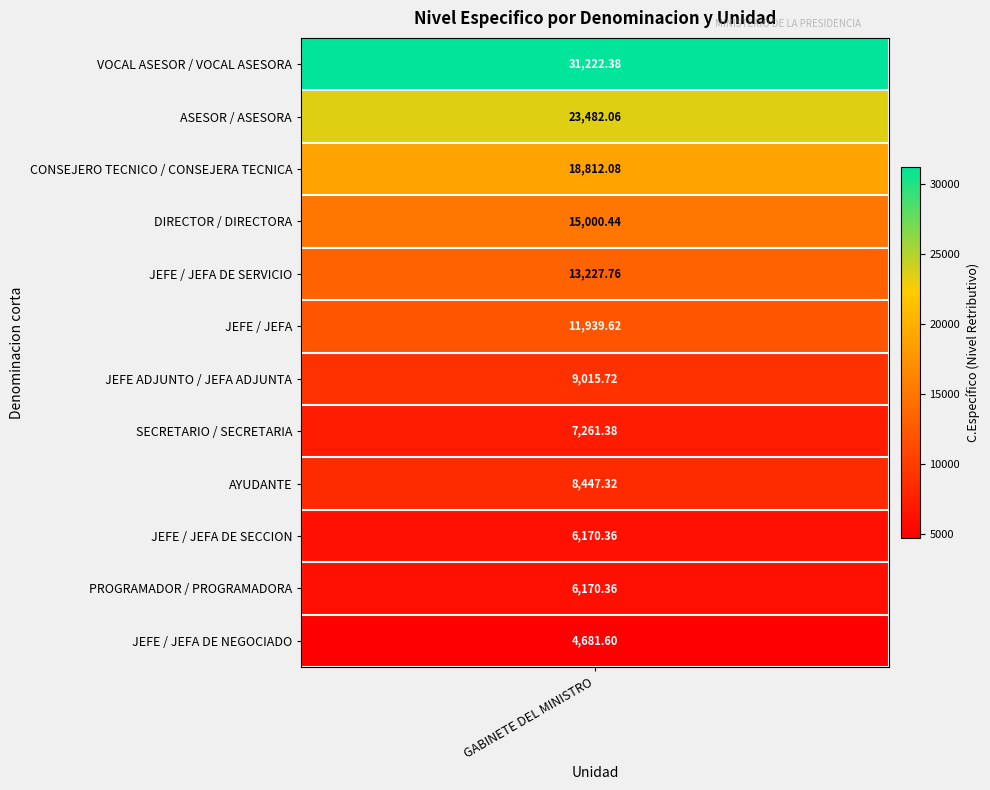

What is the change in value from VOCAL ASESOR / VOCAL ASESORA to JEFE / JEFA DE SECCION?

-25052.0